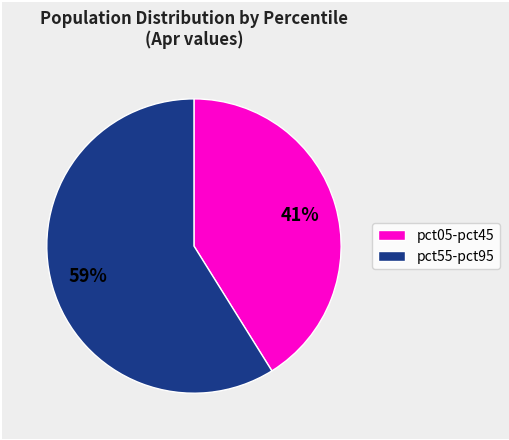

Is there any slice that represents more than half of the pie?

Yes